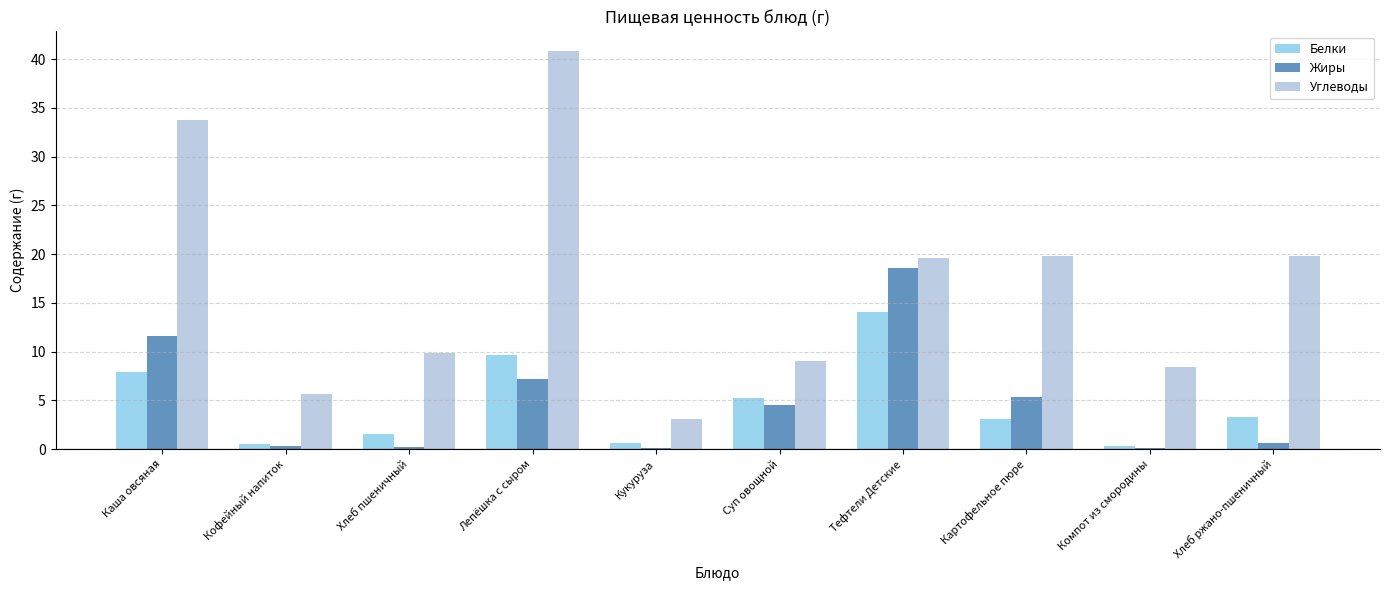

Where does the Жиры series first go above 4?

Каша овсяная